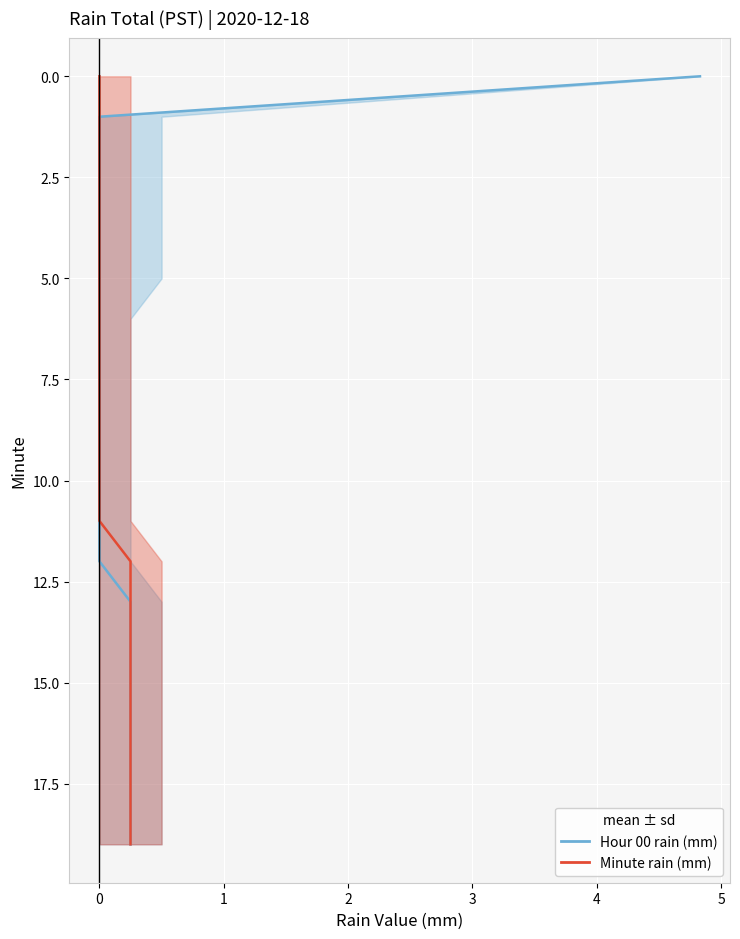

True or false: Minute rain (mm) has more than 2 points higher than both neighbors.

False